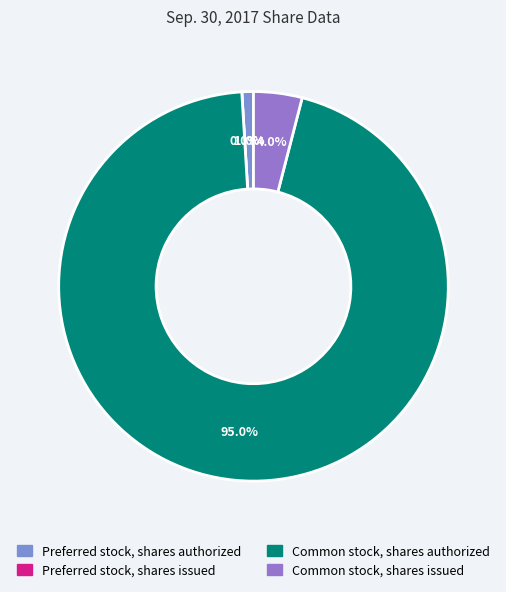

What is the smallest slice in the pie chart?

Preferred stock, shares issued